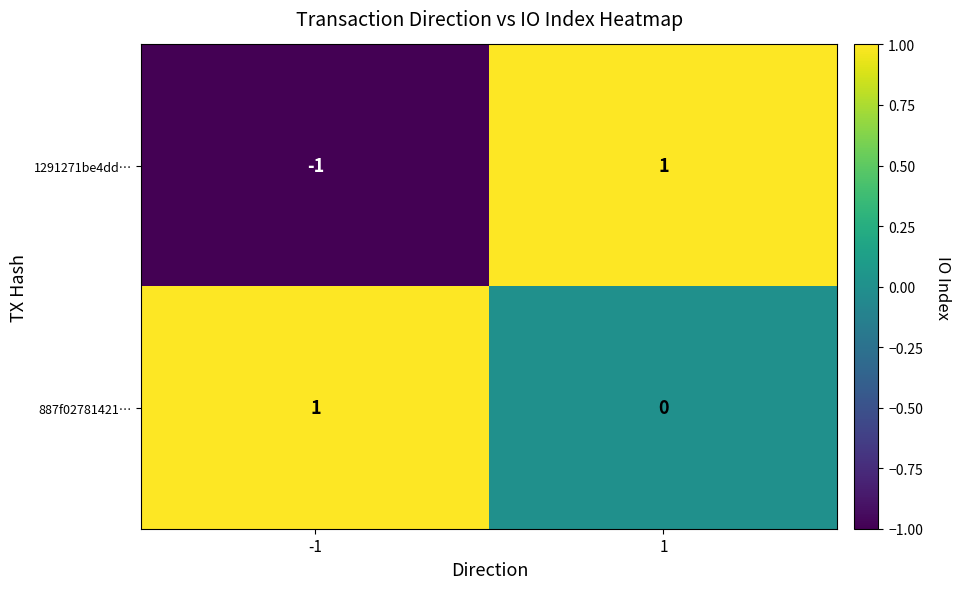

Which series has the widest spread of values?

1291271be4dd…